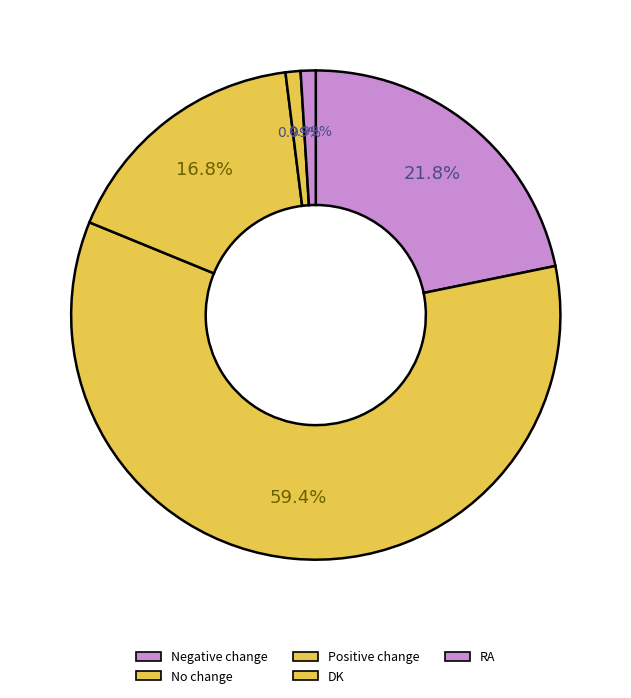

What is the majority slice?

No change